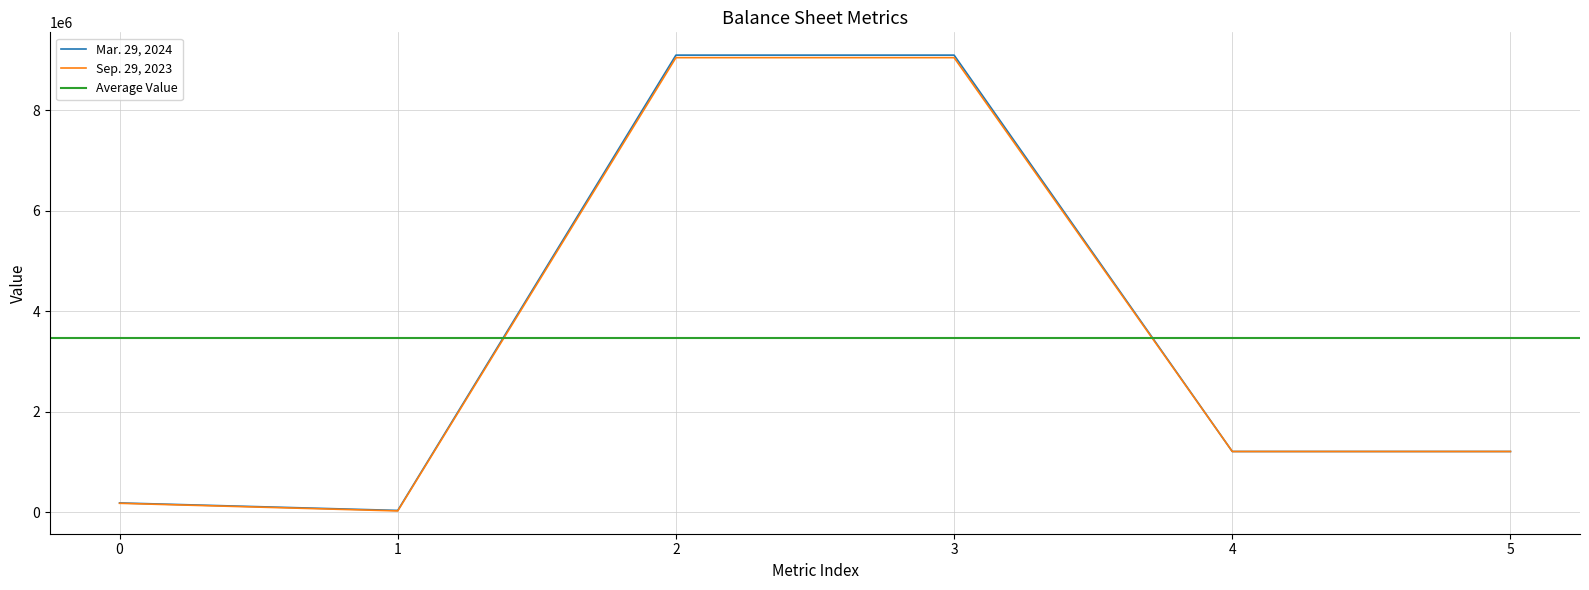

True or false: Mar. 29, 2024 has a value of 184519 at 0.

True